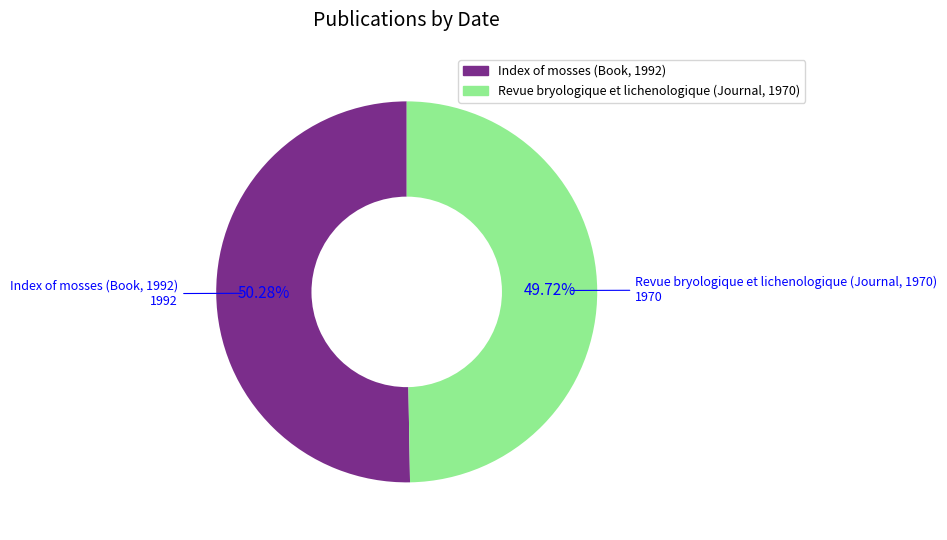

What portion of the pie excludes Revue bryologique et lichenologique (Journal, 1970)?

50.3%